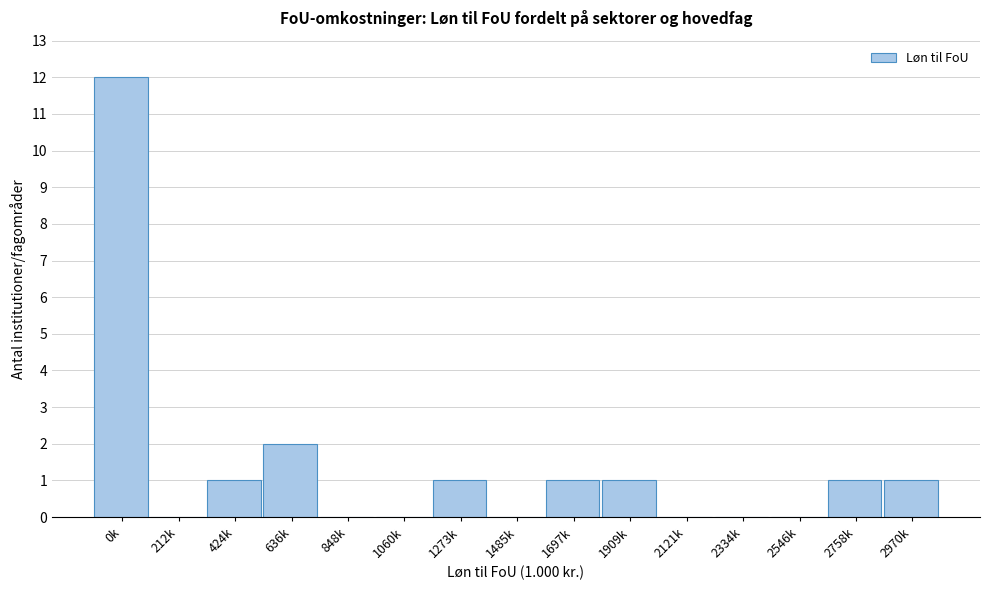

Reading left to right, list all the values displayed in this chart.

0k=12	212k=0	424k=1	636k=2	848k=0	1060k=0	1273k=1	1485k=0	1697k=1	1909k=1	2121k=0	2334k=0	2546k=0	2758k=1	2970k=1